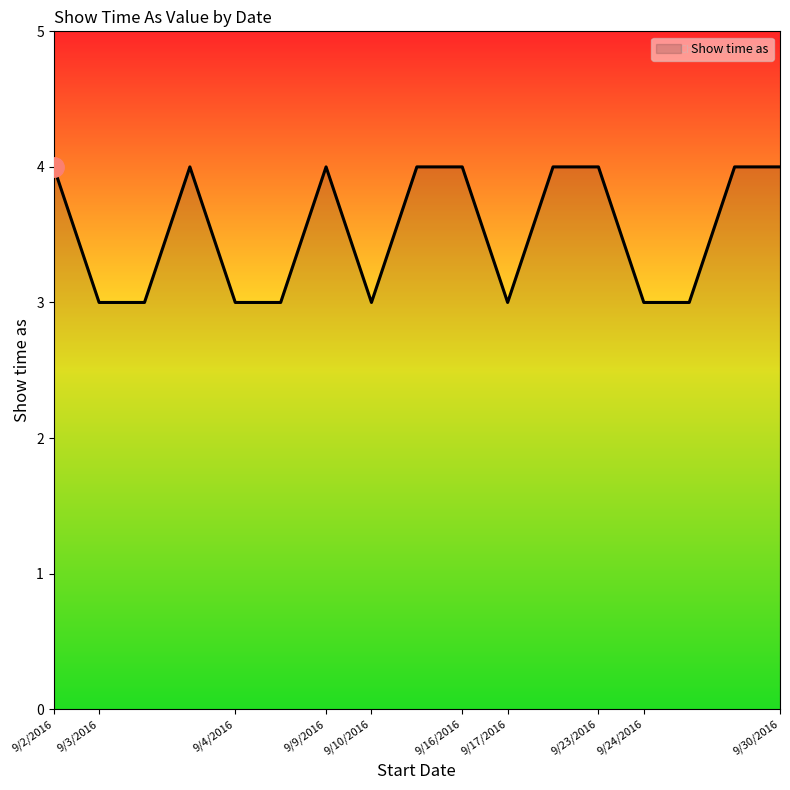

Count the values in the range 3 to 4.

17